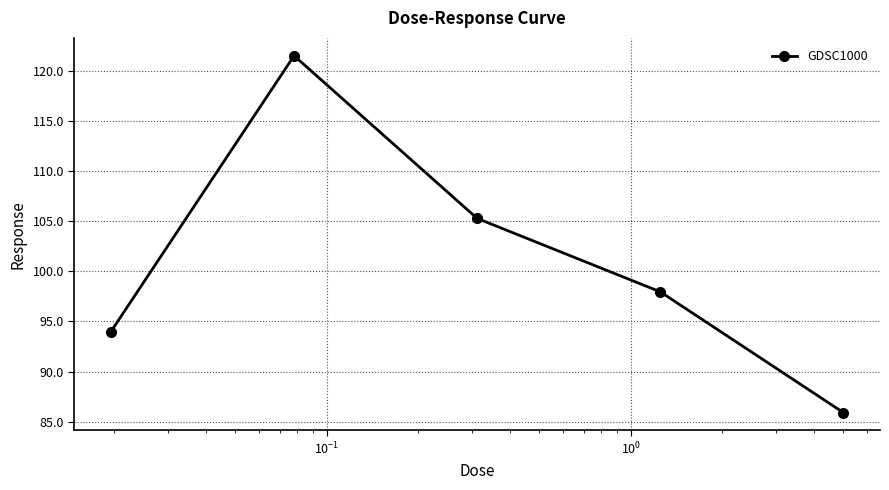

True or false: there are more than 0 points higher than both neighbors.

True